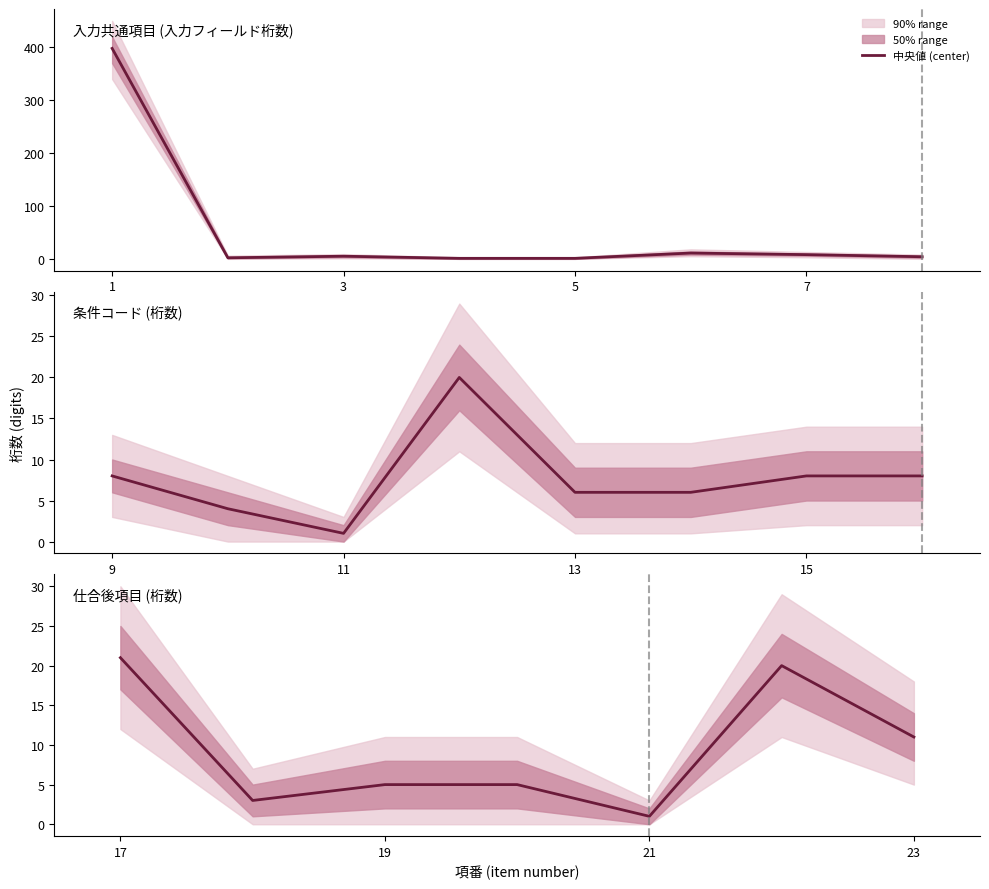

Is it true that the value at 7 is 5?

True